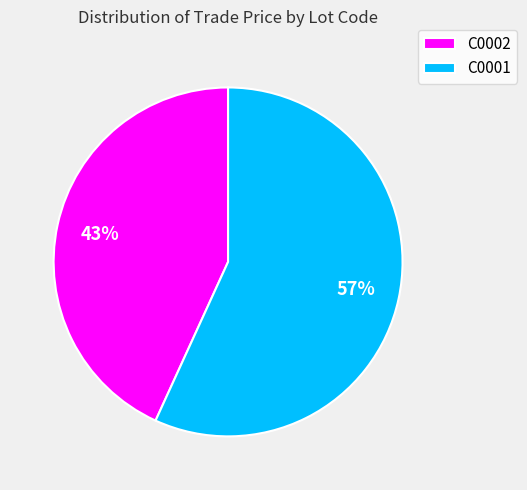

True or false: C0002 accounts for 43% of the total.

True